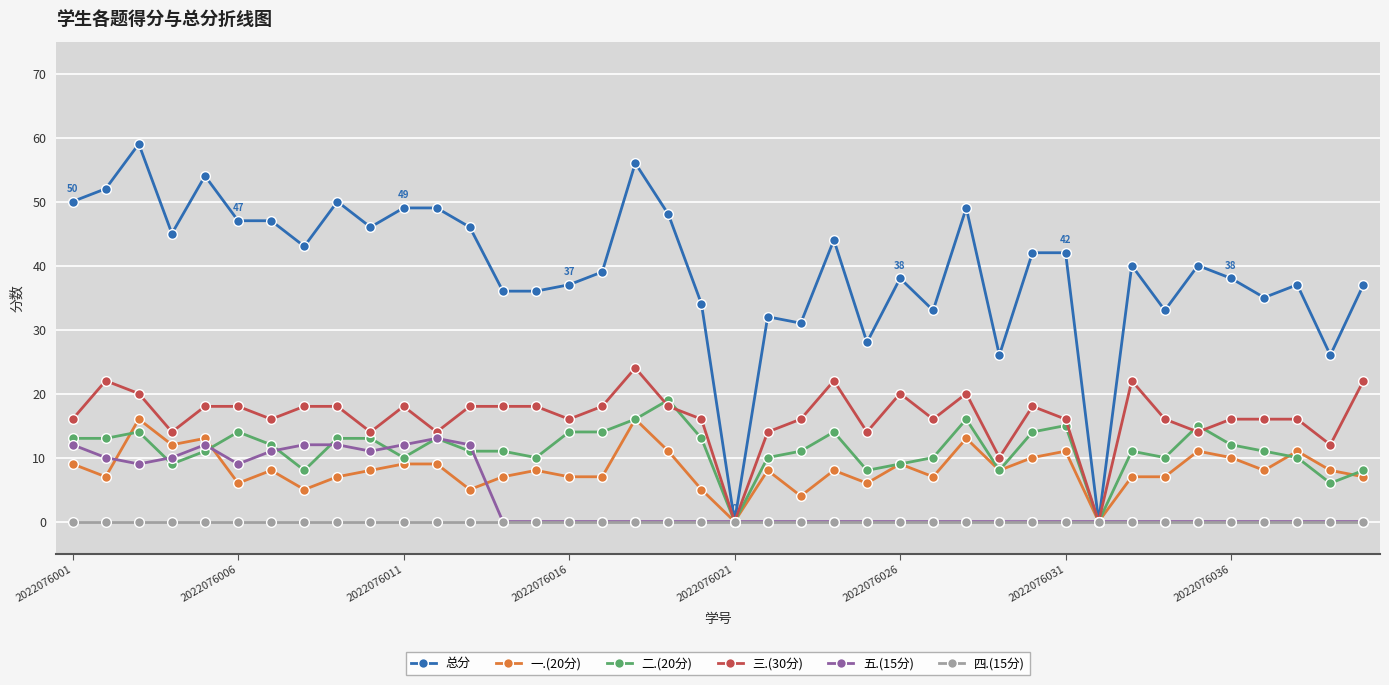

What are all the series names shown in the legend?

总分, 一.(20分), 二.(20分), 三.(30分), 五.(15分), 四.(15分)